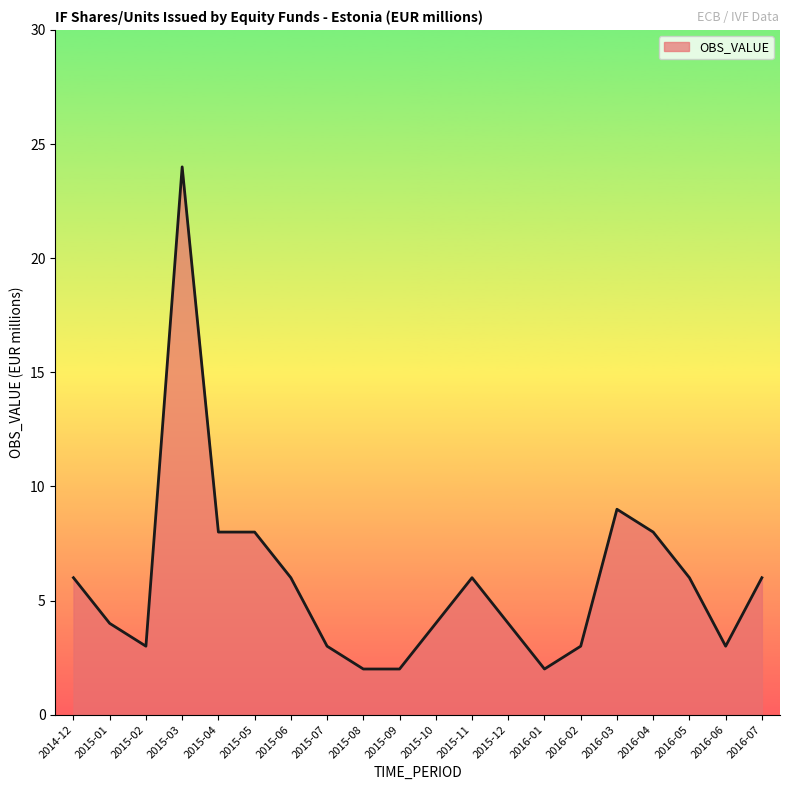

The chart shows a value of 2 at 2015-04. True or false?

False